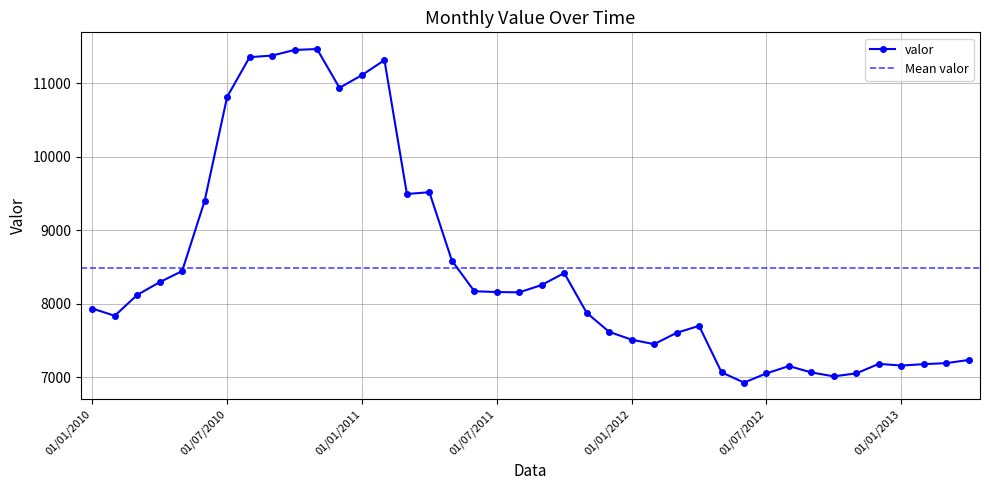

Read the value at 01/05/2011, to the nearest 10.

8590